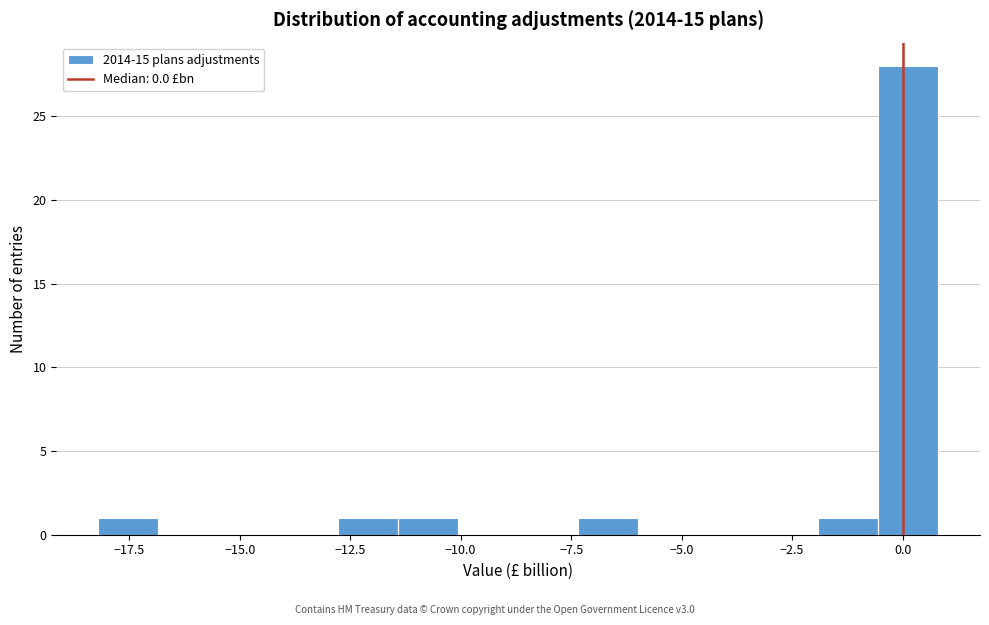

Read against the x-axis, roughly where is the centre of the tallest bar?

0.0